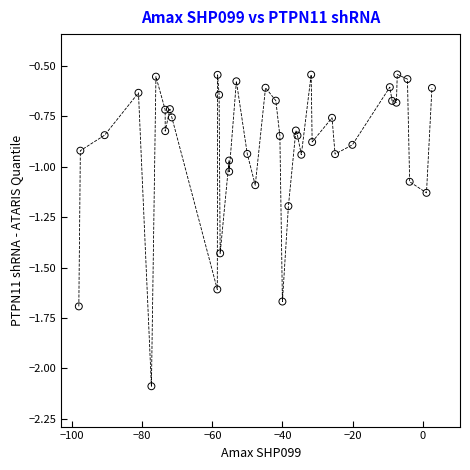

What is the range of Y values (max minus min)?

1.5